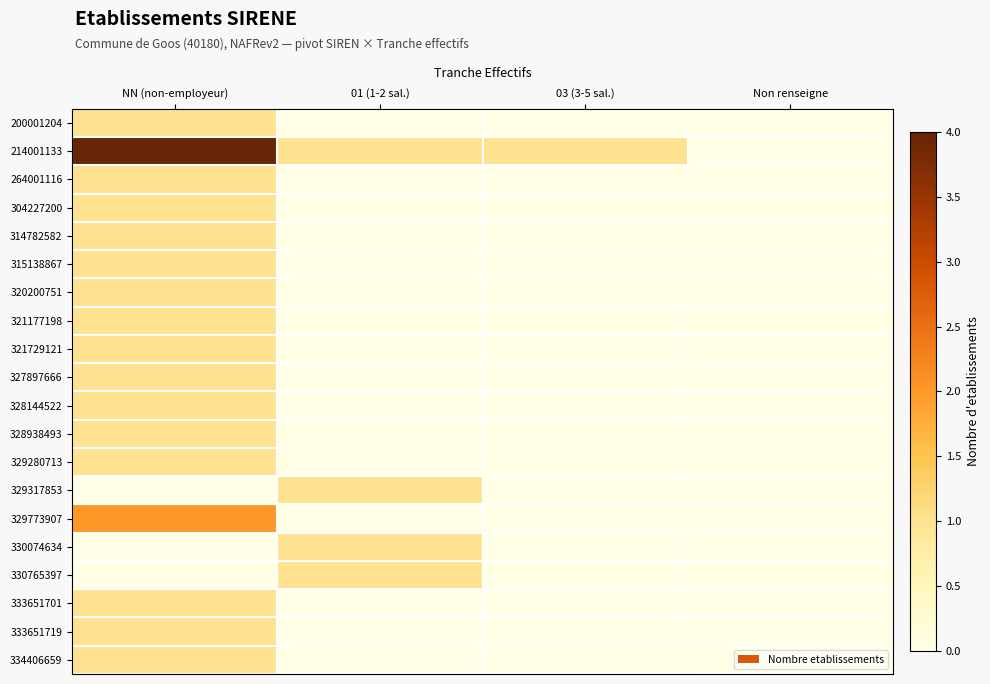

Reading left to right, transcribe all the data shown in this chart.

200001204: NN (non-employeur)=1	01 (1-2 sal.)=0	03 (3-5 sal.)=0	Non renseigne=0
214001133: NN (non-employeur)=4	01 (1-2 sal.)=1	03 (3-5 sal.)=1	Non renseigne=0
264001116: NN (non-employeur)=1	01 (1-2 sal.)=0	03 (3-5 sal.)=0	Non renseigne=0
304227200: NN (non-employeur)=1	01 (1-2 sal.)=0	03 (3-5 sal.)=0	Non renseigne=0
314782582: NN (non-employeur)=1	01 (1-2 sal.)=0	03 (3-5 sal.)=0	Non renseigne=0
315138867: NN (non-employeur)=1	01 (1-2 sal.)=0	03 (3-5 sal.)=0	Non renseigne=0
320200751: NN (non-employeur)=1	01 (1-2 sal.)=0	03 (3-5 sal.)=0	Non renseigne=0
321177198: NN (non-employeur)=1	01 (1-2 sal.)=0	03 (3-5 sal.)=0	Non renseigne=0
321729121: NN (non-employeur)=1	01 (1-2 sal.)=0	03 (3-5 sal.)=0	Non renseigne=0
327897666: NN (non-employeur)=1	01 (1-2 sal.)=0	03 (3-5 sal.)=0	Non renseigne=0
328144522: NN (non-employeur)=1	01 (1-2 sal.)=0	03 (3-5 sal.)=0	Non renseigne=0
328938493: NN (non-employeur)=1	01 (1-2 sal.)=0	03 (3-5 sal.)=0	Non renseigne=0
329280713: NN (non-employeur)=1	01 (1-2 sal.)=0	03 (3-5 sal.)=0	Non renseigne=0
329317853: NN (non-employeur)=0	01 (1-2 sal.)=1	03 (3-5 sal.)=0	Non renseigne=0
329773907: NN (non-employeur)=2	01 (1-2 sal.)=0	03 (3-5 sal.)=0	Non renseigne=0
330074634: NN (non-employeur)=0	01 (1-2 sal.)=1	03 (3-5 sal.)=0	Non renseigne=0
330765397: NN (non-employeur)=0	01 (1-2 sal.)=1	03 (3-5 sal.)=0	Non renseigne=0
333651701: NN (non-employeur)=1	01 (1-2 sal.)=0	03 (3-5 sal.)=0	Non renseigne=0
333651719: NN (non-employeur)=1	01 (1-2 sal.)=0	03 (3-5 sal.)=0	Non renseigne=0
334406659: NN (non-employeur)=1	01 (1-2 sal.)=0	03 (3-5 sal.)=0	Non renseigne=0